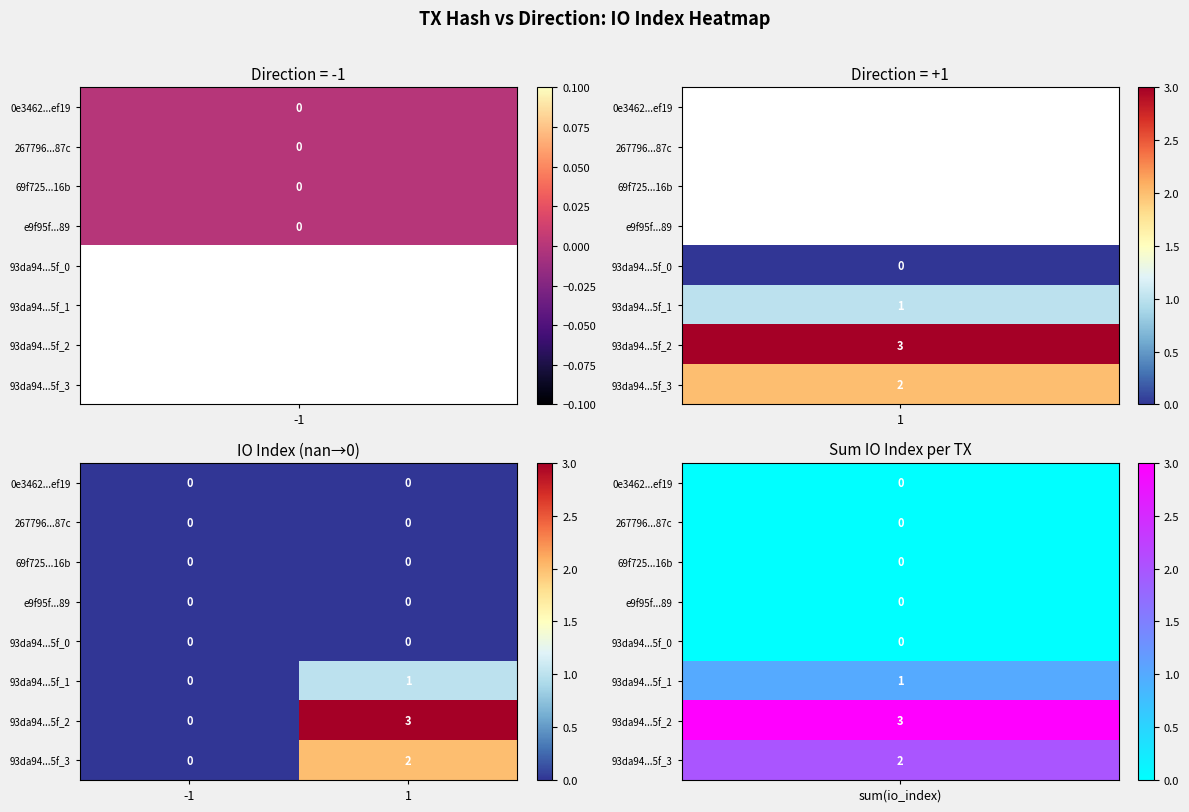

What is the difference between the 93da94...5f_2 values at -1 and 1?

3